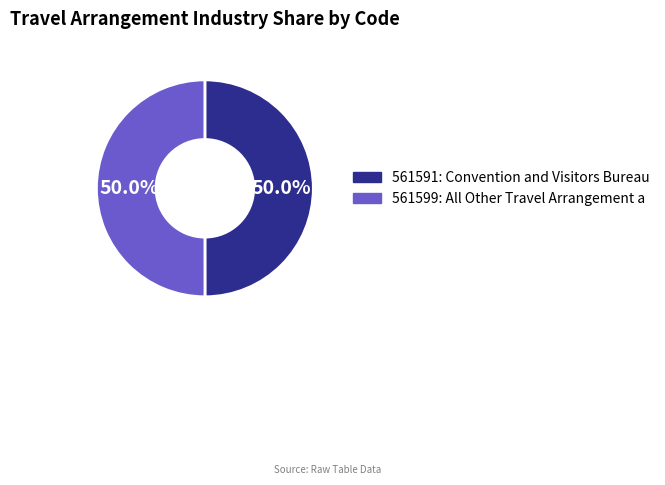

How many segments does this pie chart have?

2